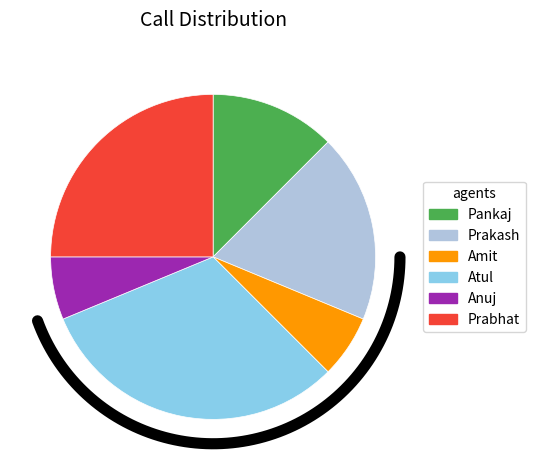

Do Prabhat and Anuj together represent more than half of the pie?

No